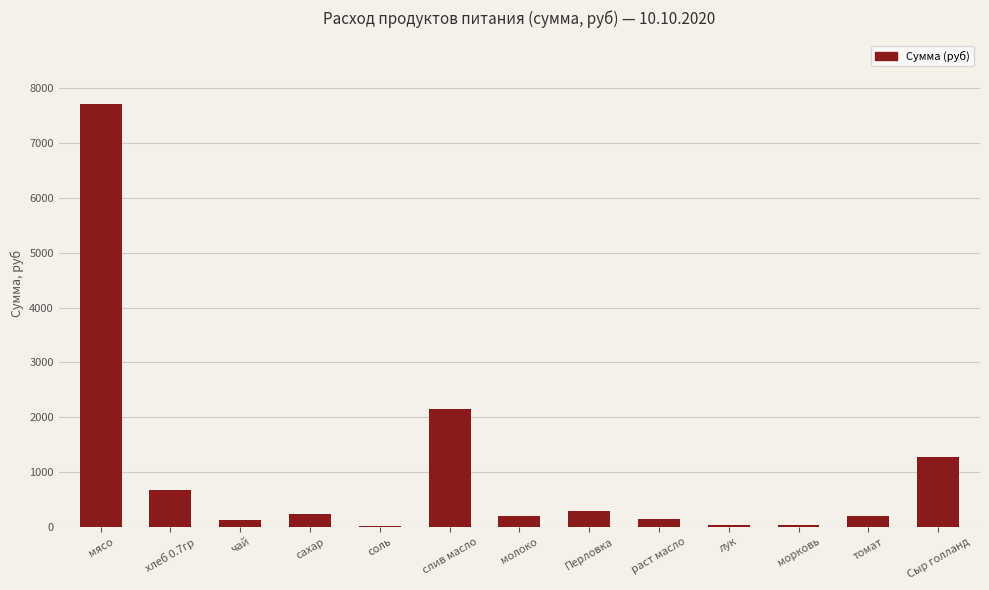

What is the sum of all values?

13086.6